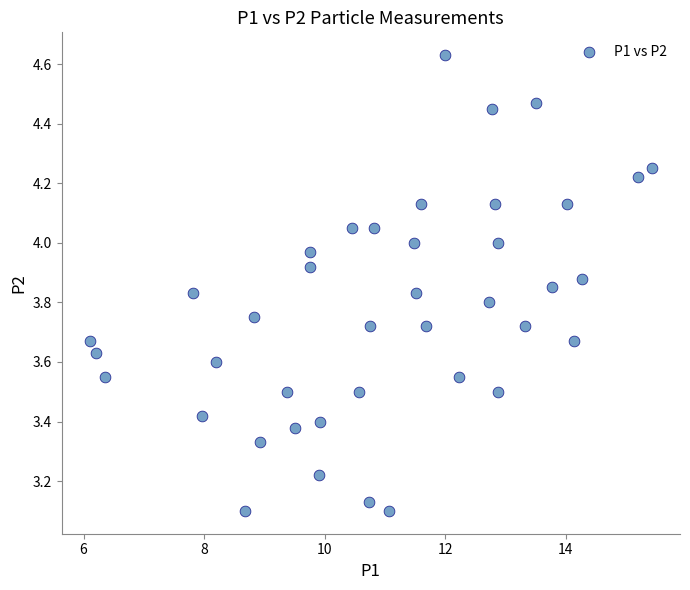

What is the range of Y values (max minus min)?

1.5